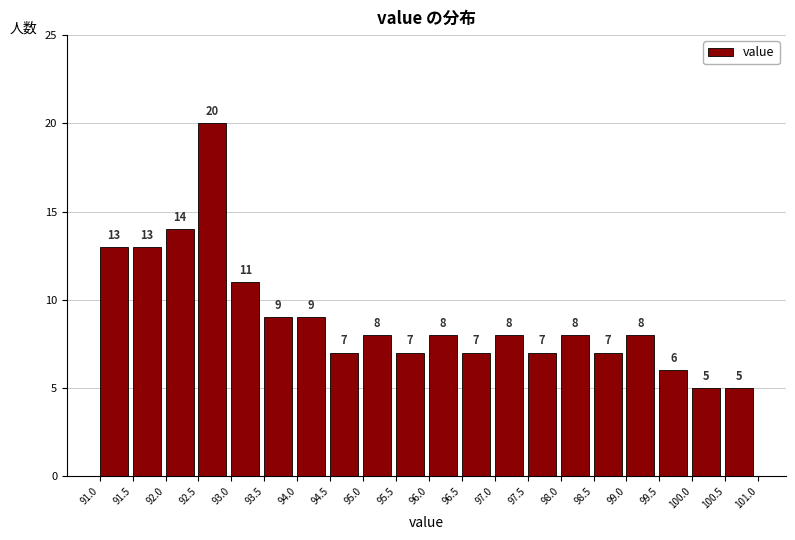

Reading left to right, list every bar in this chart as the range it spans on the x-axis followed by its height.

91.0 to 91.5: 13
91.5 to 92.0: 13
92.0 to 92.5: 14
92.5 to 93.0: 20
93.0 to 93.5: 11
93.5 to 94.0: 9
94.0 to 94.5: 9
94.5 to 95.0: 7
95.0 to 95.5: 8
95.5 to 96.0: 7
96.0 to 96.5: 8
96.5 to 97.0: 7
97.0 to 97.5: 8
97.5 to 98.0: 7
98.0 to 98.5: 8
98.5 to 99.0: 7
99.0 to 99.5: 8
99.5 to 100.0: 6
100.0 to 100.5: 5
100.5 to 101.0: 5